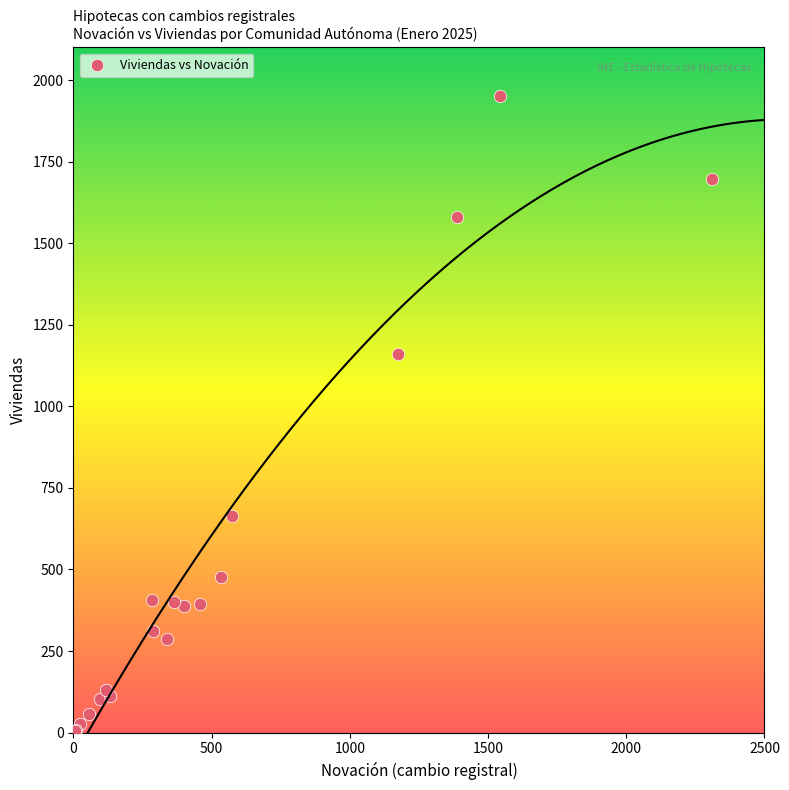

What Y value in the scatter plot is closest to 977?

1160